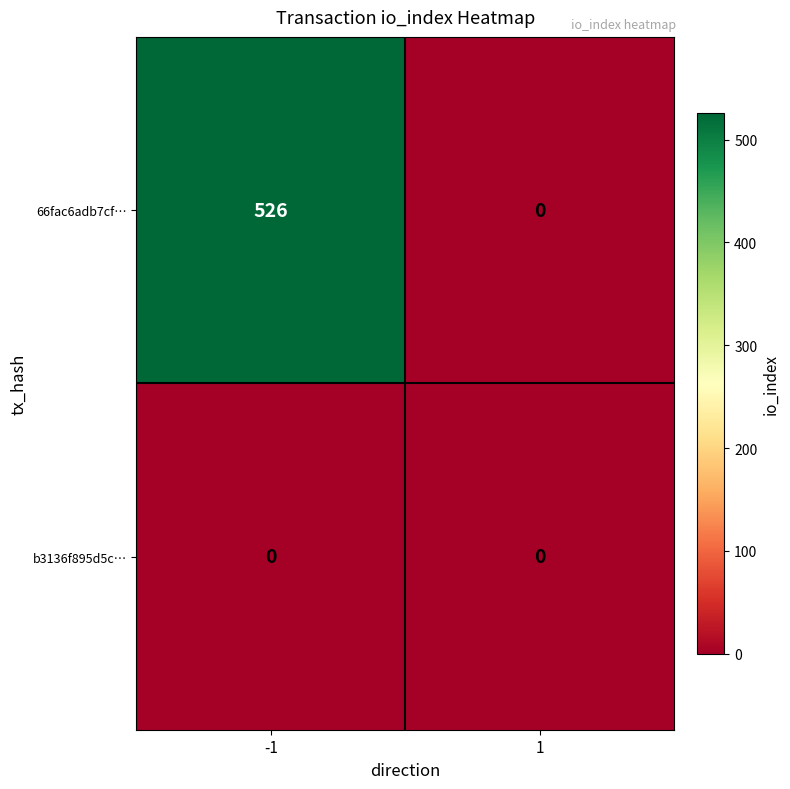

Is it true that 66fac6adb7cf… equals 526 at -1?

True